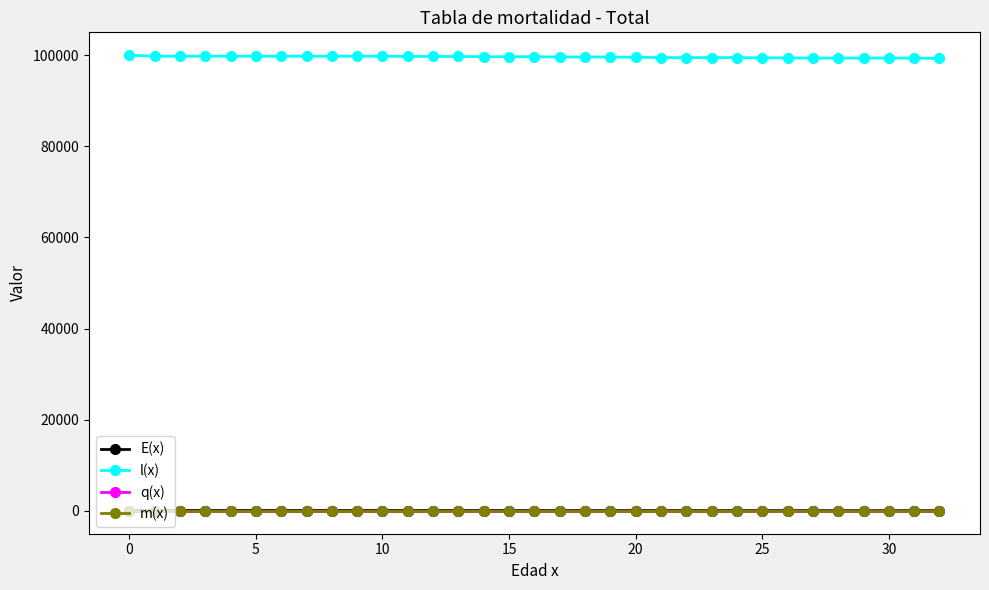

Count the number of categories in the chart.

33